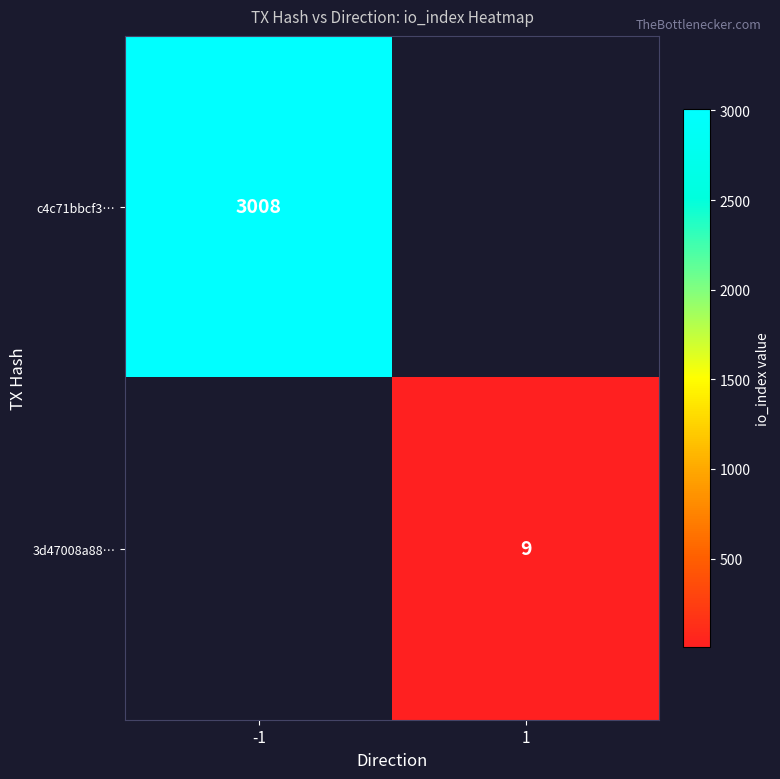

The value of 3d47008a88… at 1 is 14. True or false?

False